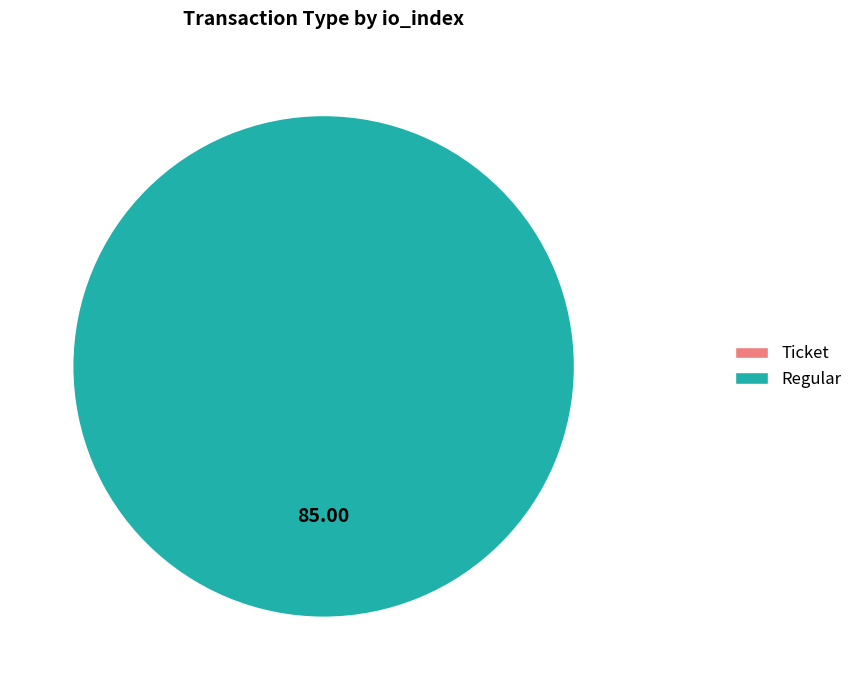

True or false: Ticket accounts for 1% of the total.

False